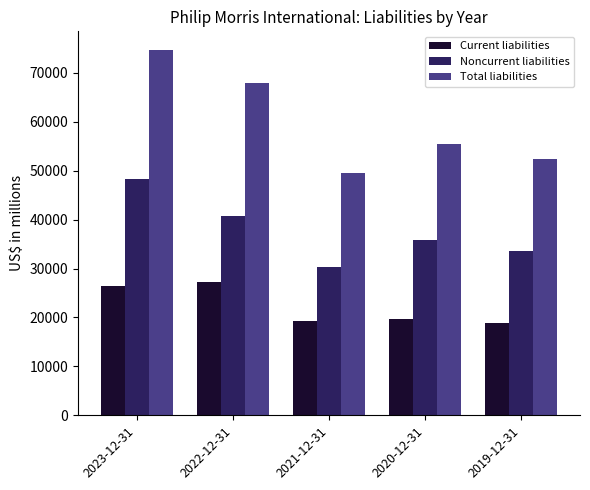

How many categories are shown in the chart?

5